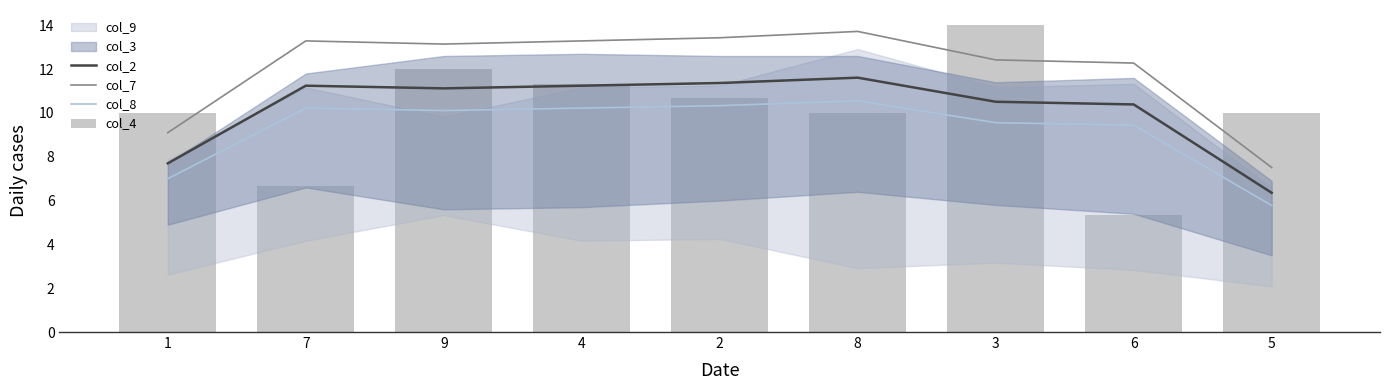

List the labels in order of col_8 value, largest first.

8, 2, 7, 4, 9, 3, 6, 1, 5